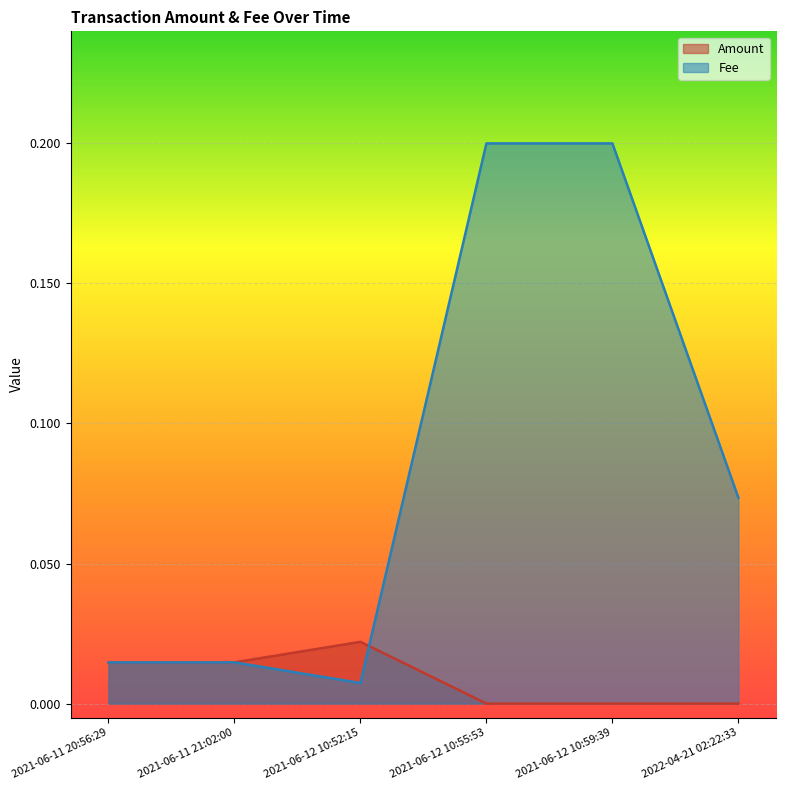

What position from the left is 2021-06-12 10:55:53?

4